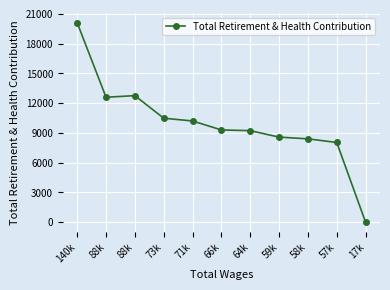

What is the difference between the maximum and minimum values?

20109.0